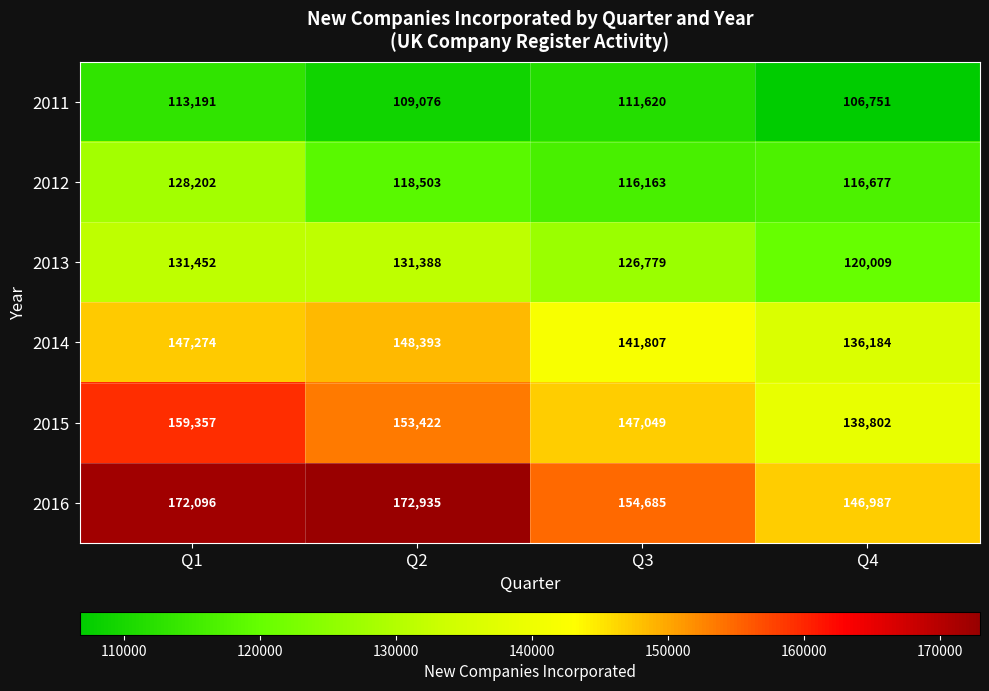

What is the spread (max minus min) of values at Q2?

63859